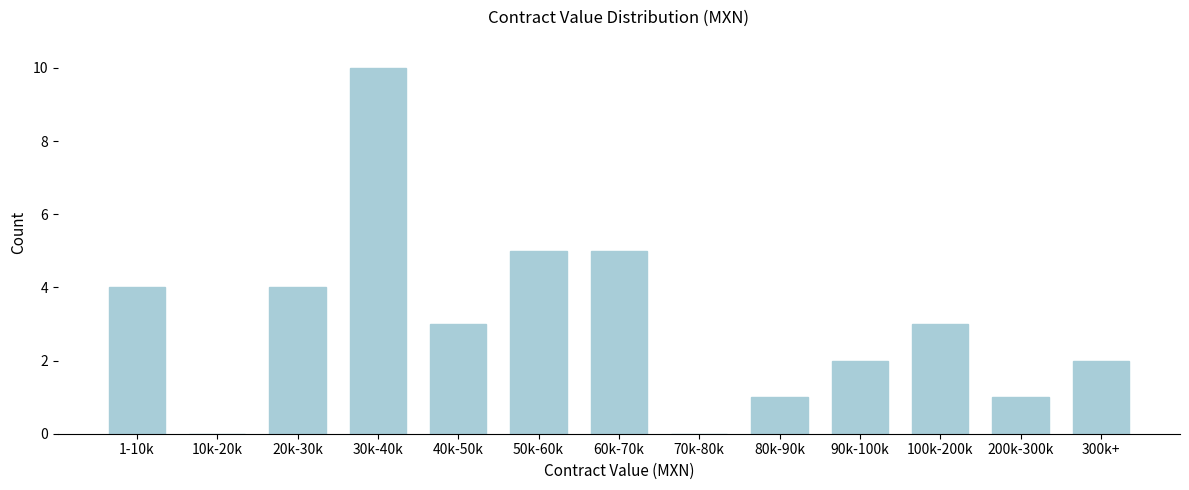

Reading right to left, what are all the values shown in this chart?

300k+=2	200k-300k=1	100k-200k=3	90k-100k=2	80k-90k=1	70k-80k=0	60k-70k=5	50k-60k=5	40k-50k=3	30k-40k=10	20k-30k=4	10k-20k=0	1-10k=4